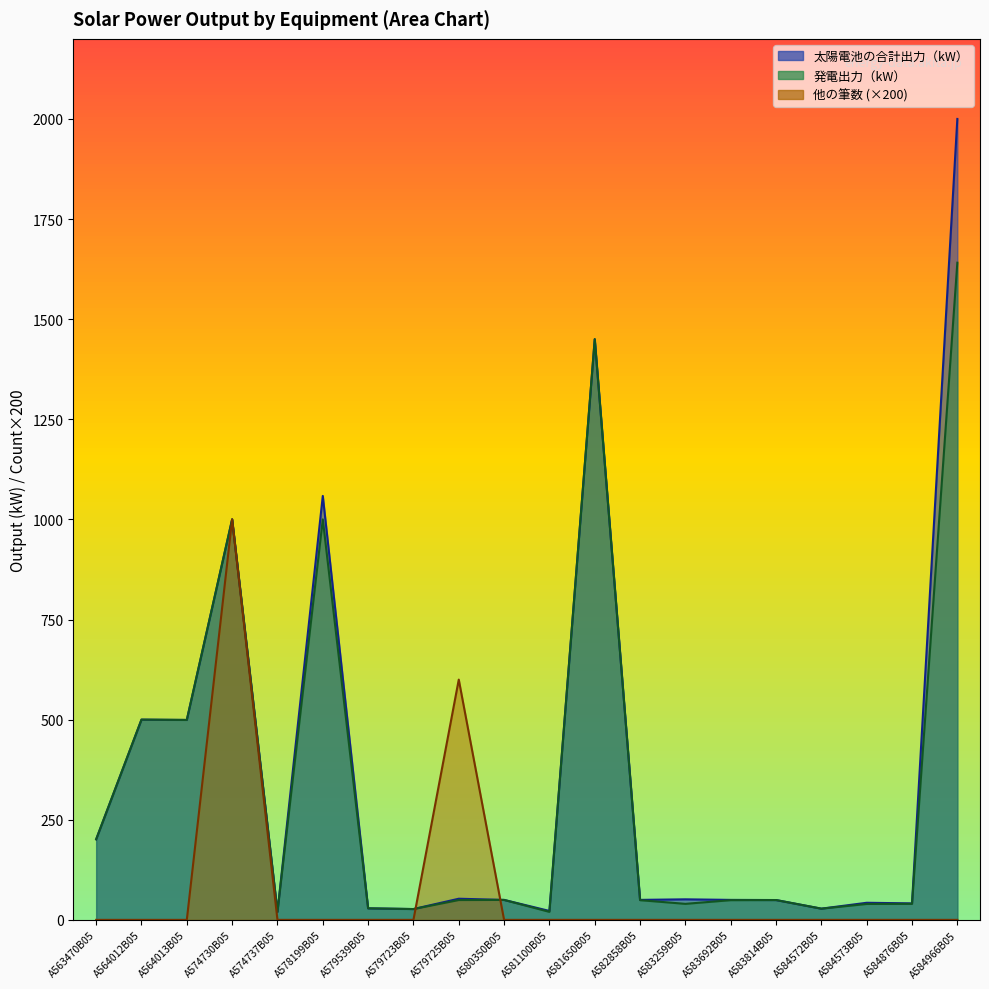

Read the 発電出力（kW） value at A578199B05.

1000.0